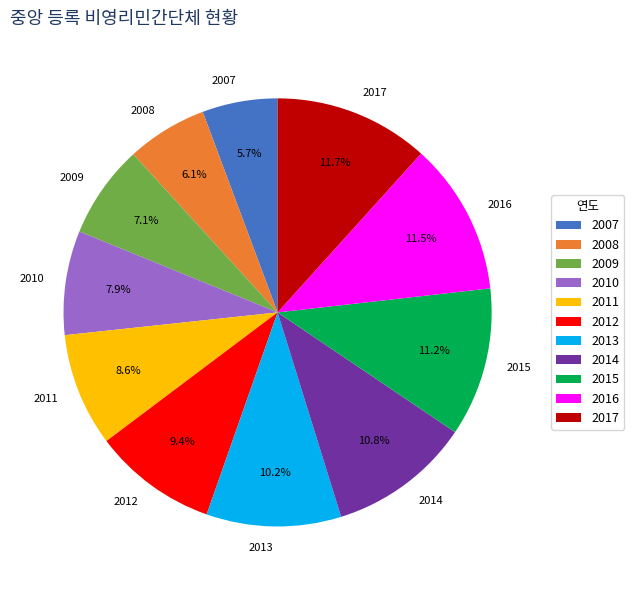

Which has a higher value, 2016 or 2013?

2016